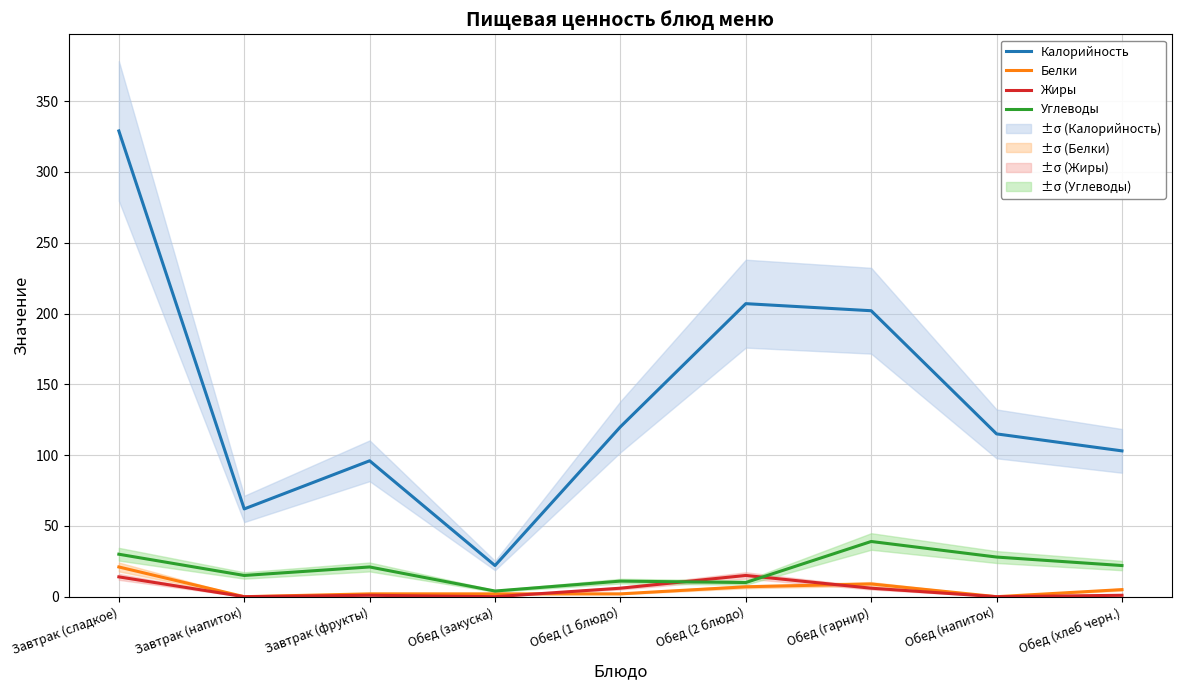

True or false: Жиры has more than 0 points higher than both neighbors.

True